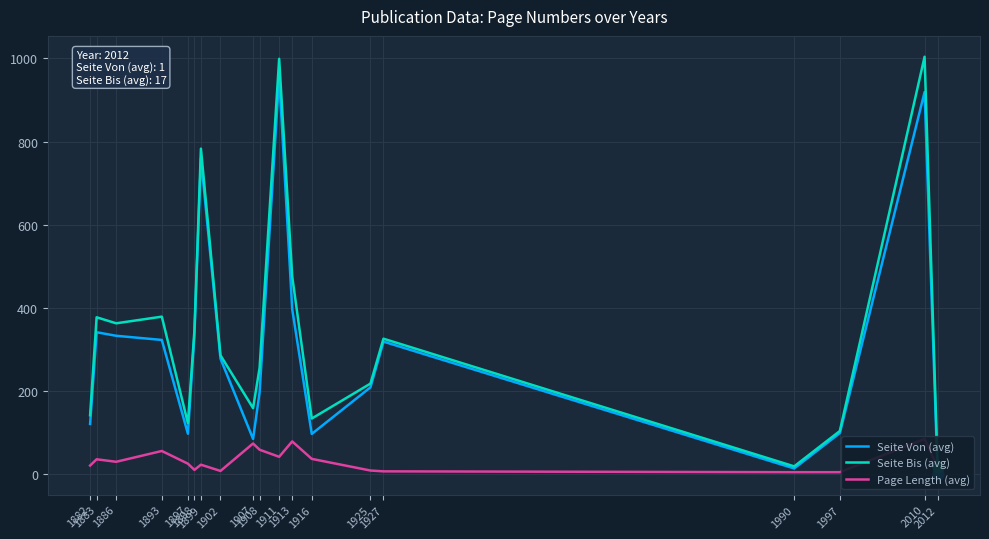

Which series has the largest Y range (max minus min)?

Seite Bis (avg)